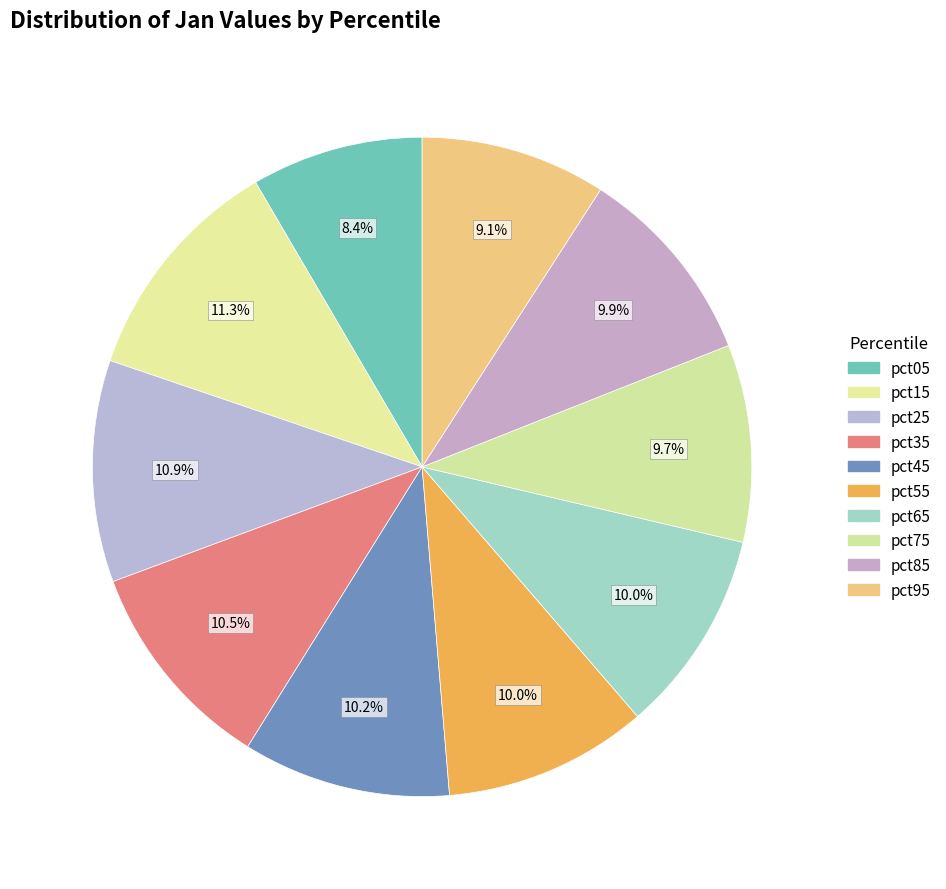

What portion of the pie excludes pct25?

89.1%